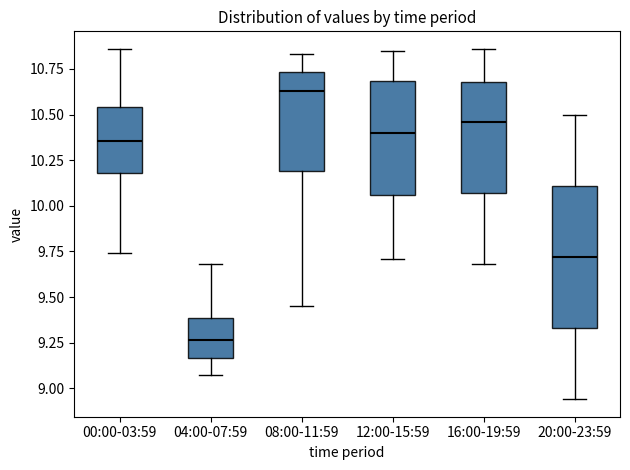

Where is the upper edge of the box for 08:00-11:59 on the y-axis? The values are not printed on the chart, so give them approximately, as read against the axis.

10.75